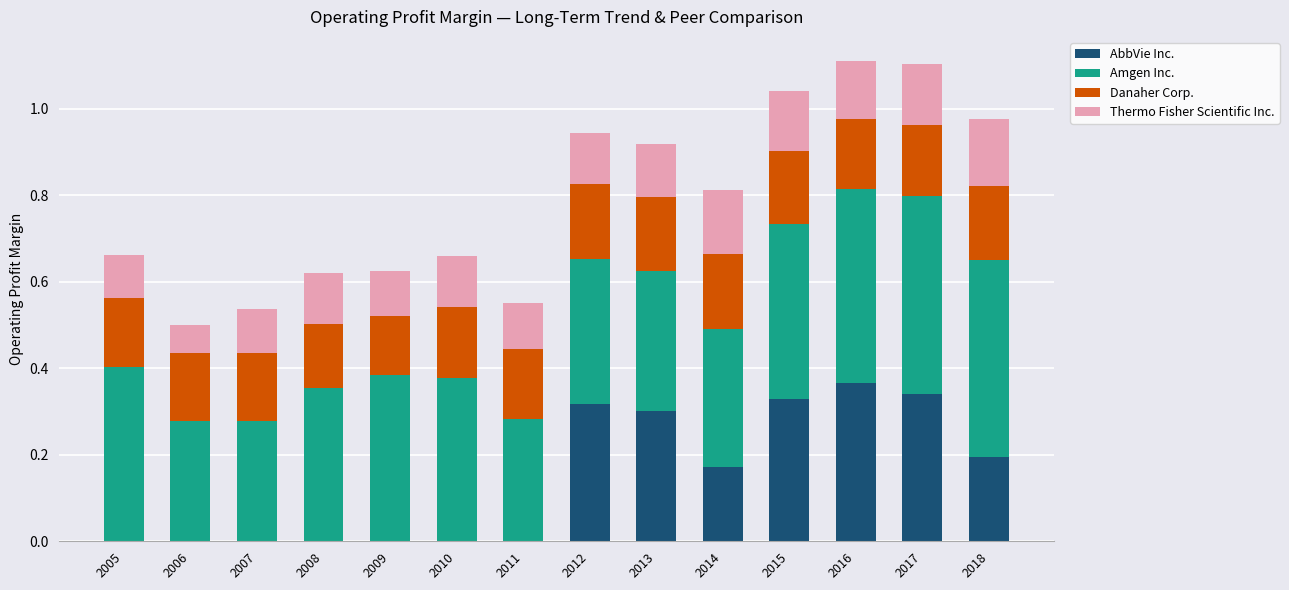

The AbbVie Inc. series shows 0.3 at 2013. True or false?

True